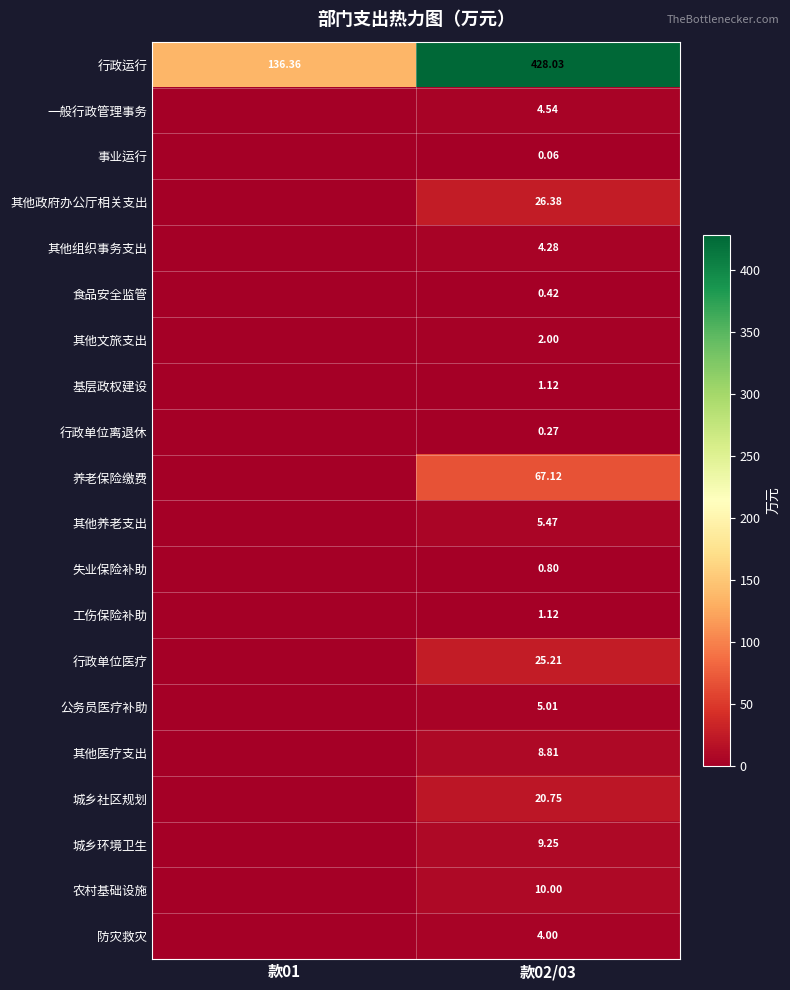

Count the number of categories in the chart.

2